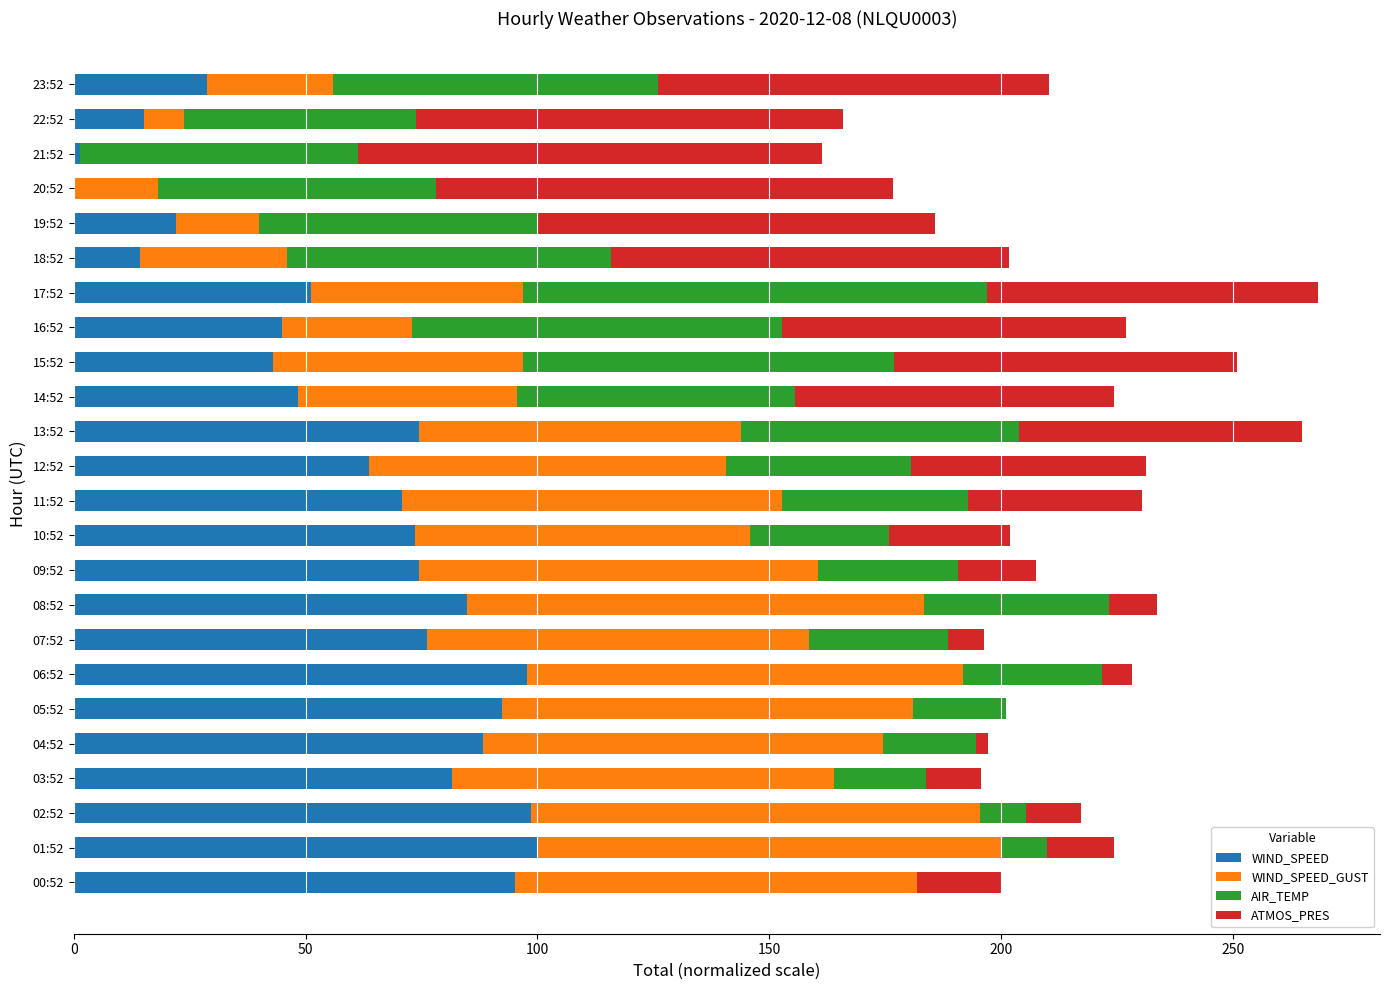

What is the highest value of the WIND_SPEED series?

100.0